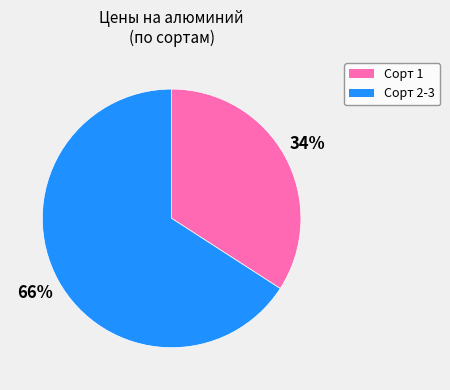

To the nearest percent, what is the difference between the largest and smallest slice percentages?

32%